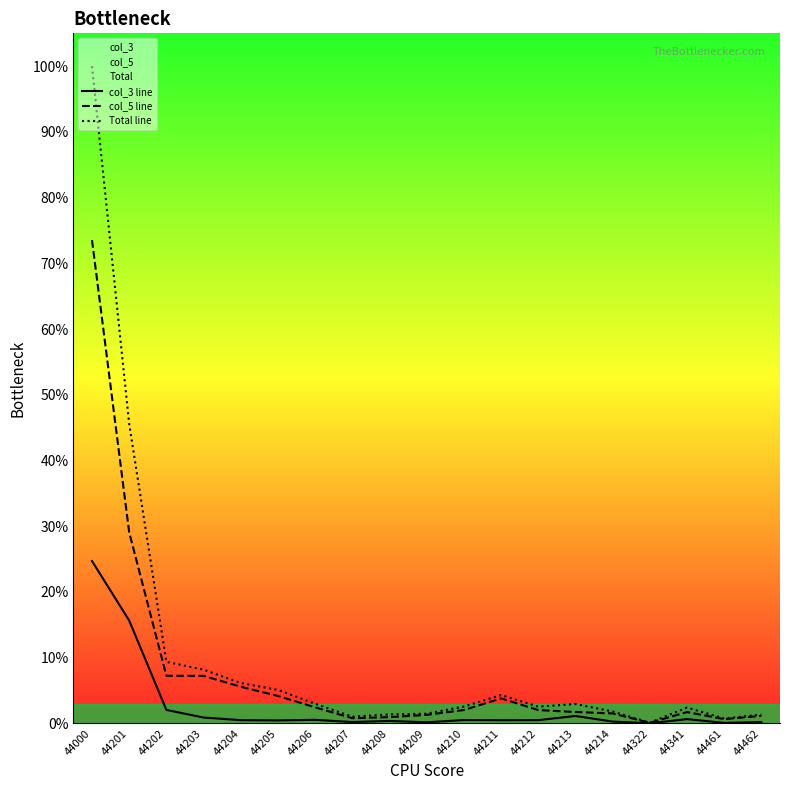

Reading left to right, list all the values displayed in this chart.

col_3 line: 44000=24.7	44201=15.6	44202=2.1	44203=0.9	44204=0.5	44205=0.5	44206=0.5	44207=0.2	44208=0.4	44209=0.2	44210=0.5	44211=0.5	44212=0.5	44213=1.1	44214=0.3	44322=0.0	44341=0.7	44461=0.1	44462=0.2
col_5 line: 44000=73.5	44201=29.1	44202=7.2	44203=7.2	44204=5.6	44205=4.2	44206=2.4	44207=0.8	44208=1.0	44209=1.3	44210=2.0	44211=3.8	44212=2.0	44213=1.7	44214=1.5	44322=0.1	44341=1.7	44461=0.6	44462=1.2
Total line: 44000=100.0	44201=45.6	44202=9.4	44203=8.2	44204=6.1	44205=5.1	44206=3.0	44207=1.0	44208=1.4	44209=1.5	44210=2.6	44211=4.3	44212=2.6	44213=2.9	44214=1.8	44322=0.1	44341=2.4	44461=0.7	44462=1.4